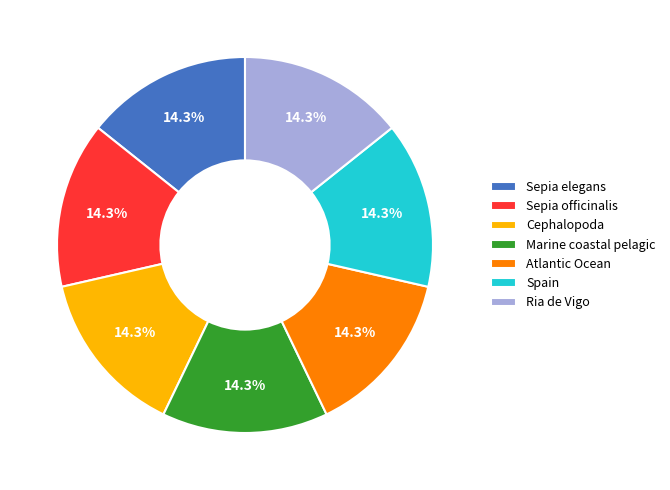

Approximately how many times larger is the value at Ria de Vigo compared to Cephalopoda?

1.0